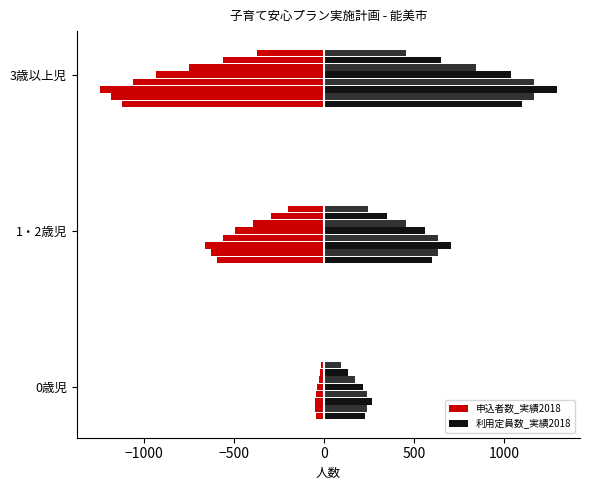

What are all the series names shown in the legend?

申込者数_実績2018, 利用定員数_実績2018